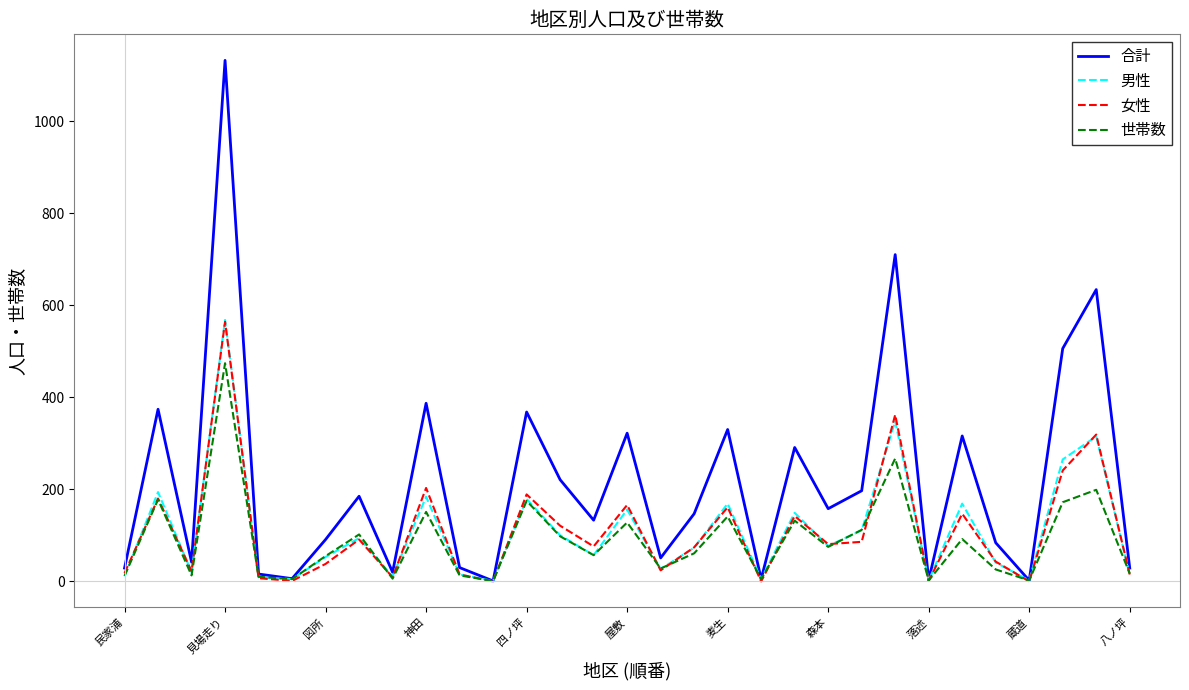

Which series has the largest range (max minus min)?

合計